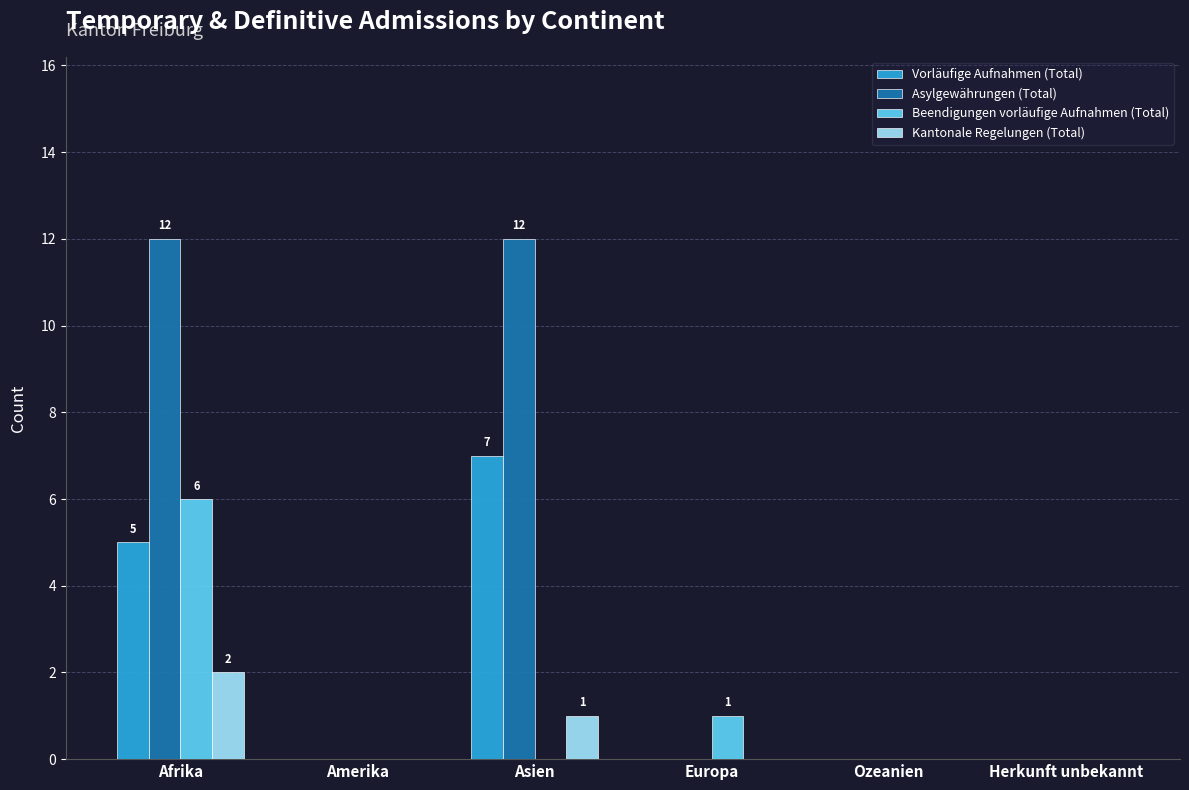

What are all the series names shown in the legend?

Vorläufige Aufnahmen (Total), Asylgewährungen (Total), Beendigungen vorläufige Aufnahmen (Total), Kantonale Regelungen (Total)